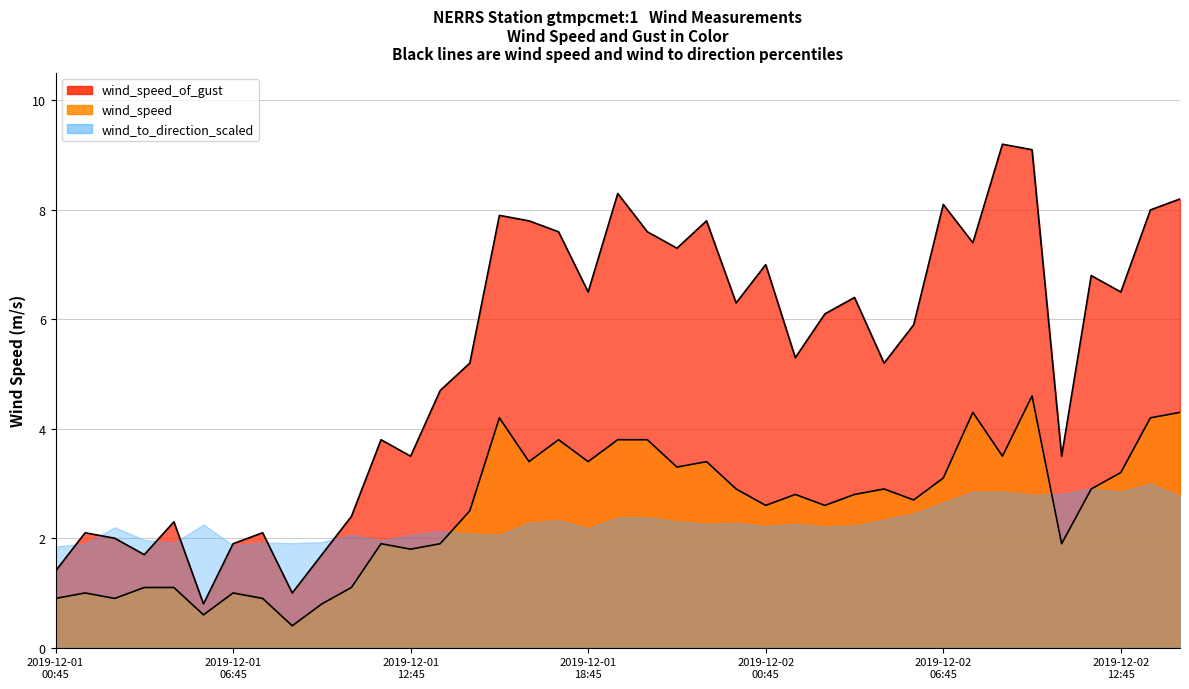

What is the approximate value of wind_speed_of_gust at 2019-12-01T07:45?

2.1